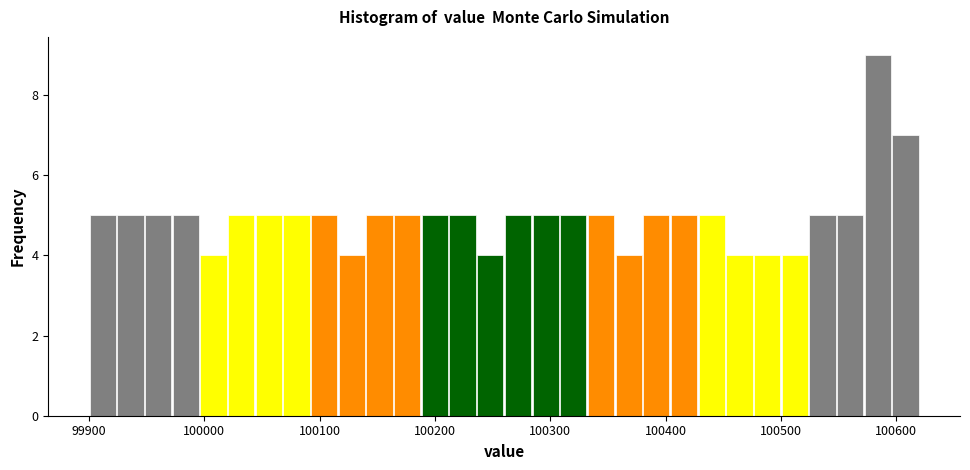

Around what value on the x-axis is the tallest bar? Give the approximate position of its centre, as read against the axis.

100580